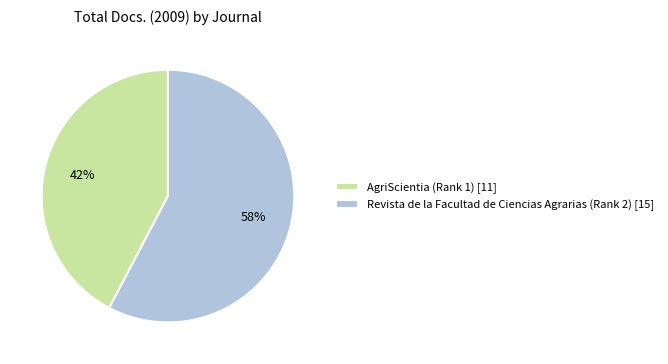

Is it true that Revista de la Facultad de Ciencias Agrarias (Rank 2) is 58% of the pie?

True